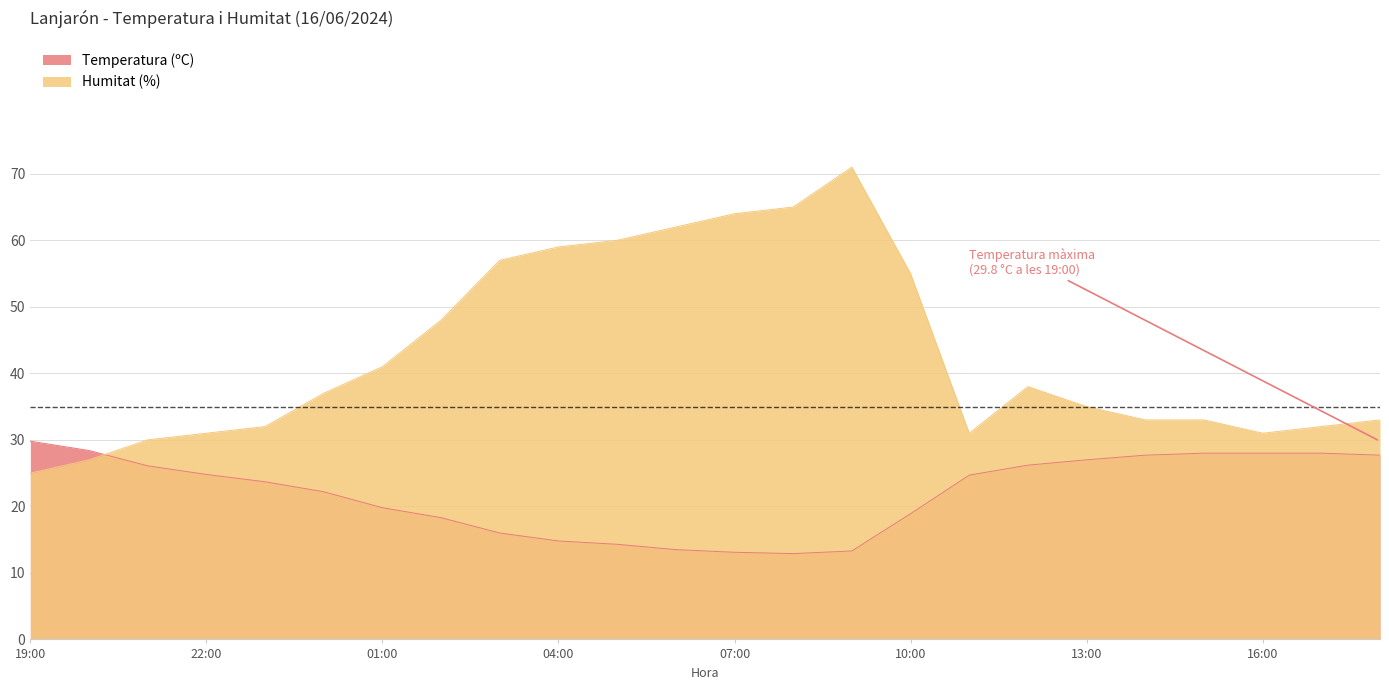

Which series ends up on top after the final intersection of Humitat (%) and Temperatura (ºC)?

Humitat (%)